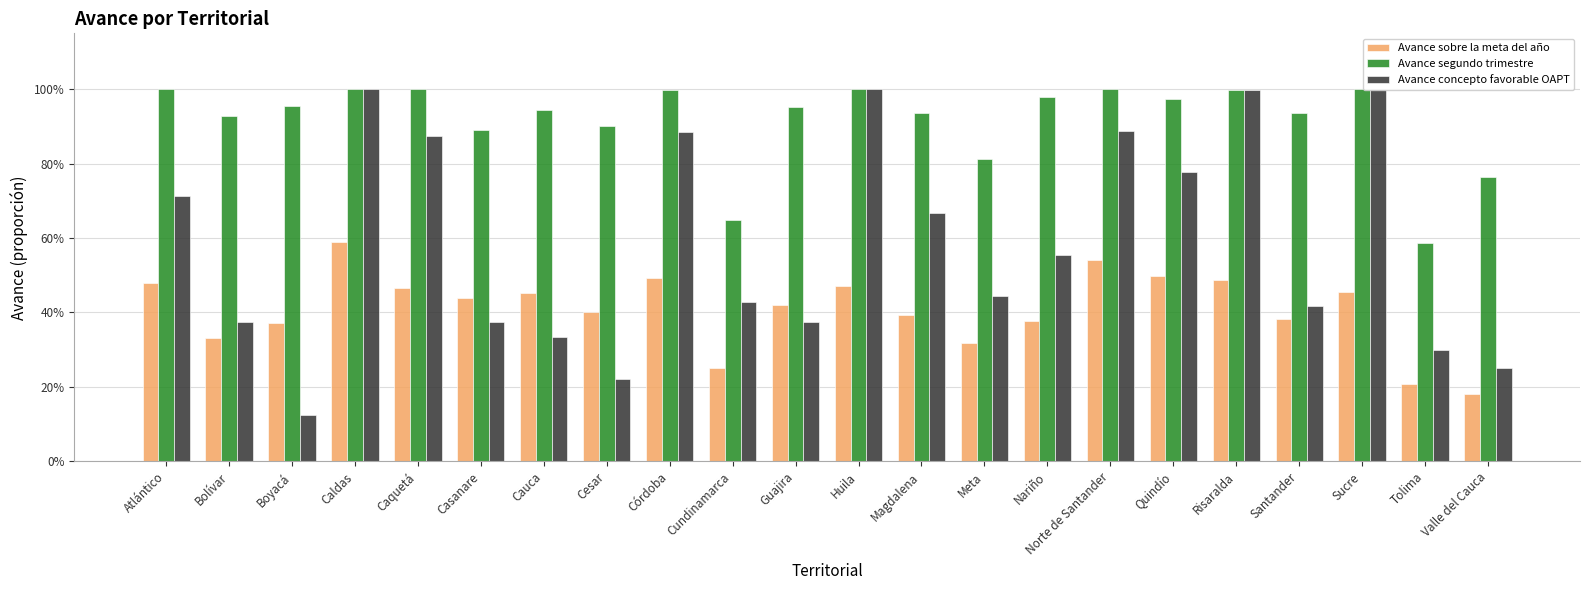

Reading left to right, what are all the values shown in this chart?

Avance sobre la meta del año: Atlántico=0.5	Bolívar=0.3	Boyacá=0.4	Caldas=0.6	Caquetá=0.5	Casanare=0.4	Cauca=0.5	Cesar=0.4	Córdoba=0.5	Cundinamarca=0.3	Guajira=0.4	Huila=0.5	Magdalena=0.4	Meta=0.3	Nariño=0.4	Norte de Santander=0.5	Quindío=0.5	Risaralda=0.5	Santander=0.4	Sucre=0.5	Tolima=0.2	Valle del Cauca=0.2
Avance segundo trimestre: Atlántico=1.0	Bolívar=0.9	Boyacá=1.0	Caldas=1.0	Caquetá=1.0	Casanare=0.9	Cauca=0.9	Cesar=0.9	Córdoba=1.0	Cundinamarca=0.6	Guajira=1.0	Huila=1.0	Magdalena=0.9	Meta=0.8	Nariño=1.0	Norte de Santander=1.0	Quindío=1.0	Risaralda=1.0	Santander=0.9	Sucre=1.0	Tolima=0.6	Valle del Cauca=0.8
Avance concepto favorable OAPT: Atlántico=0.7	Bolívar=0.4	Boyacá=0.1	Caldas=1.0	Caquetá=0.9	Casanare=0.4	Cauca=0.3	Cesar=0.2	Córdoba=0.9	Cundinamarca=0.4	Guajira=0.4	Huila=1.0	Magdalena=0.7	Meta=0.4	Nariño=0.6	Norte de Santander=0.9	Quindío=0.8	Risaralda=1.0	Santander=0.4	Sucre=1.0	Tolima=0.3	Valle del Cauca=0.2